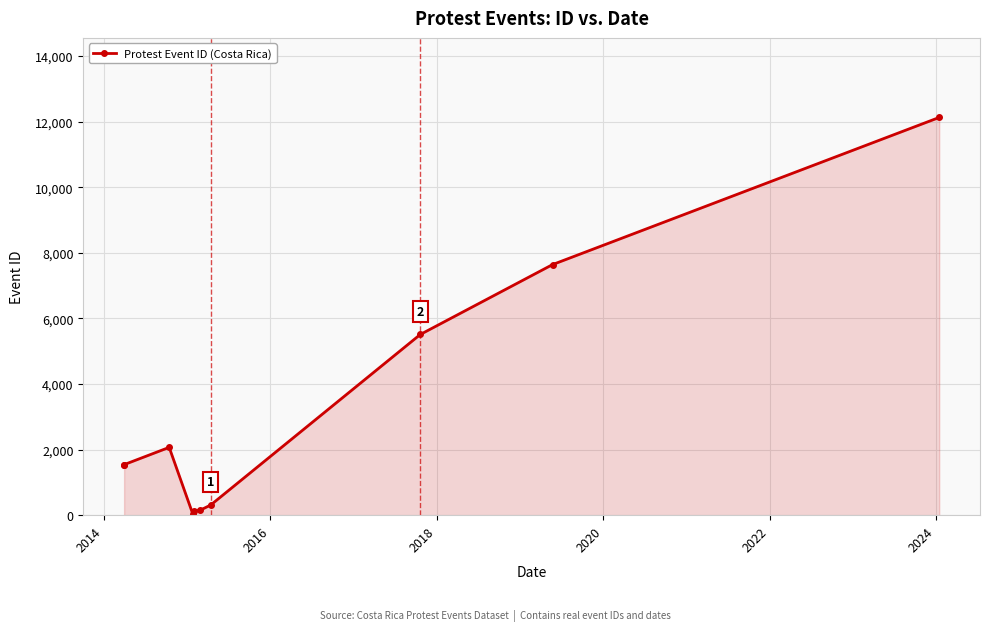

How many distinct data groups are displayed?

1